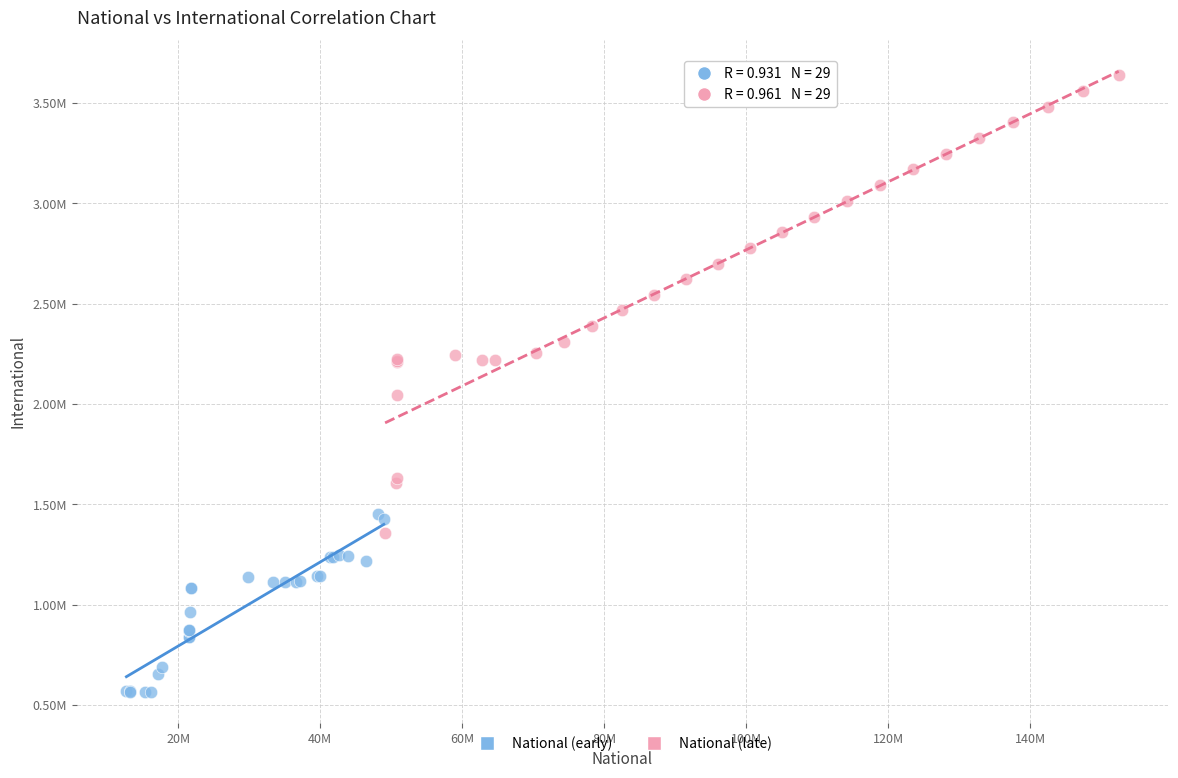

What are all the series names shown in the legend?

National (early), National (late)